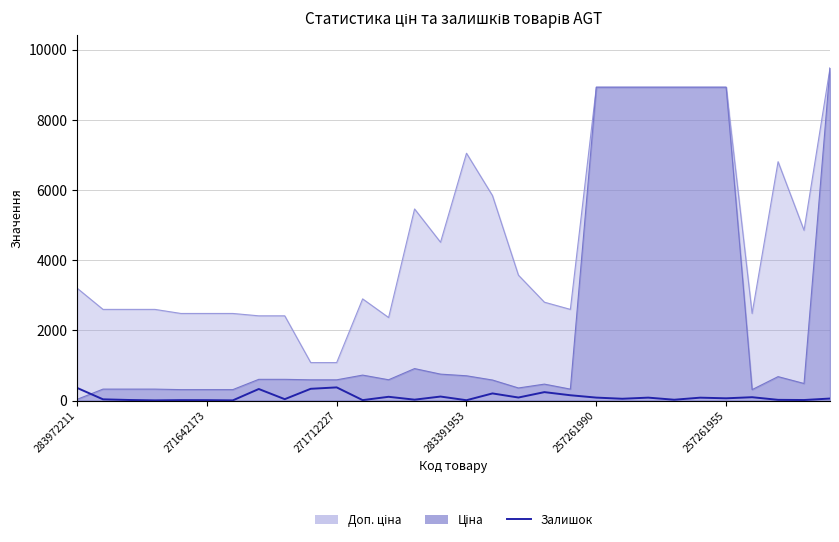

True or false: the data shows 22 at 23.

True